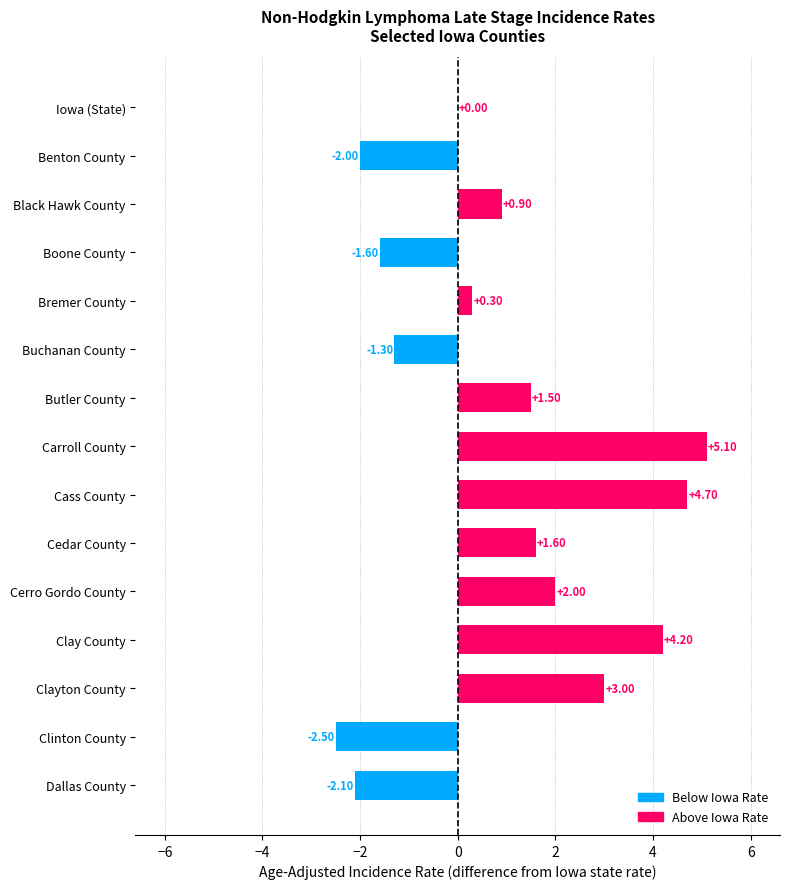

Are the bars grouped side by side (vs. stacked)?

No